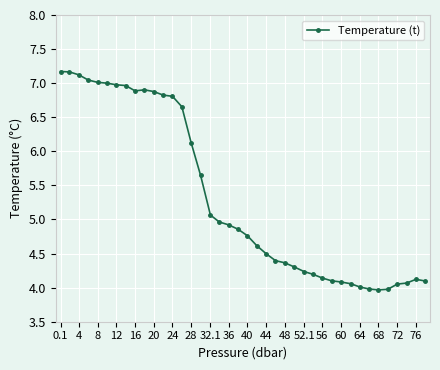

True or false: there are more than 0 points higher than both neighbors.

True